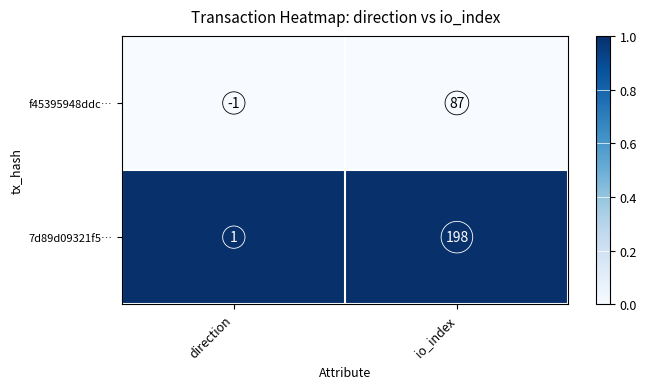

Reading left to right, what are all the values shown in this chart?

f45395948ddc…: direction=-1	io_index=87
7d89d09321f5…: direction=1	io_index=198